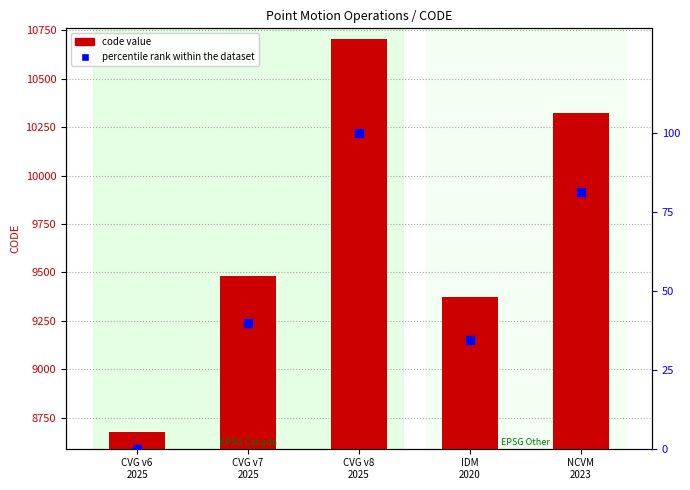

At how many categories does at least one series exceed 1133?

5